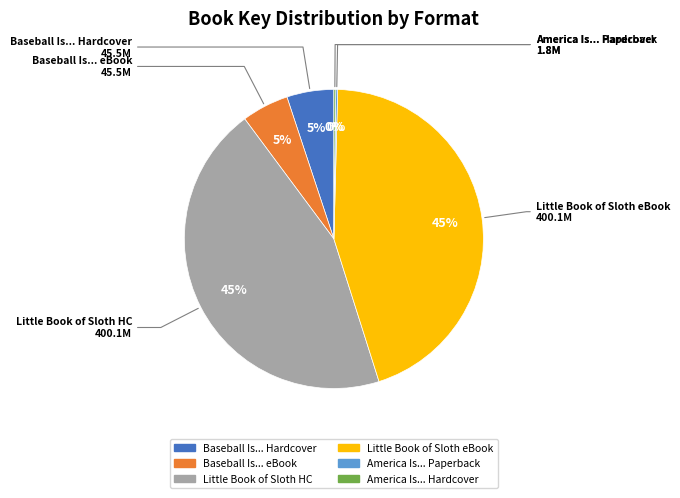

To the nearest percent, what is the average slice percentage?

17%